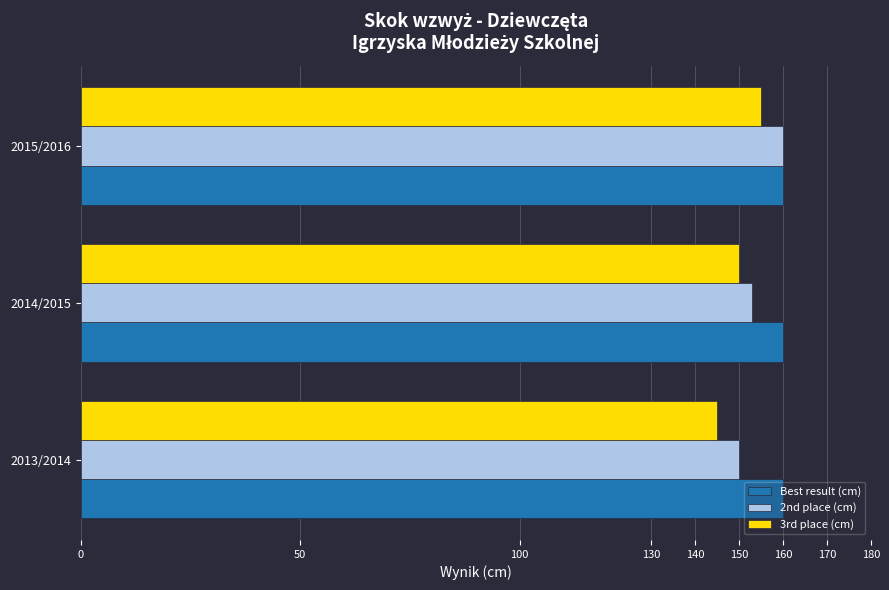

What is the difference between the highest and lowest values at 2013/2014?

15